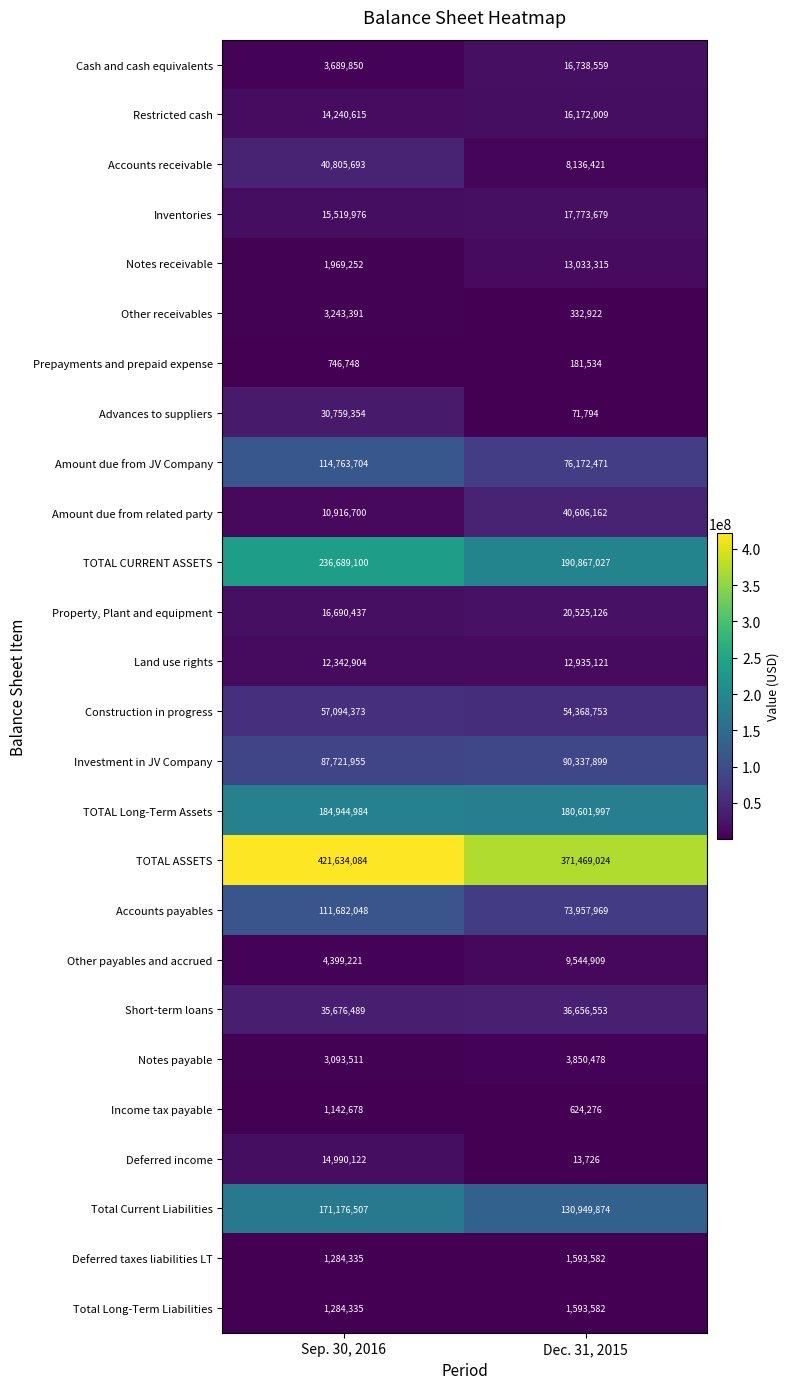

At how many categories does at least one series exceed 387344511?

1